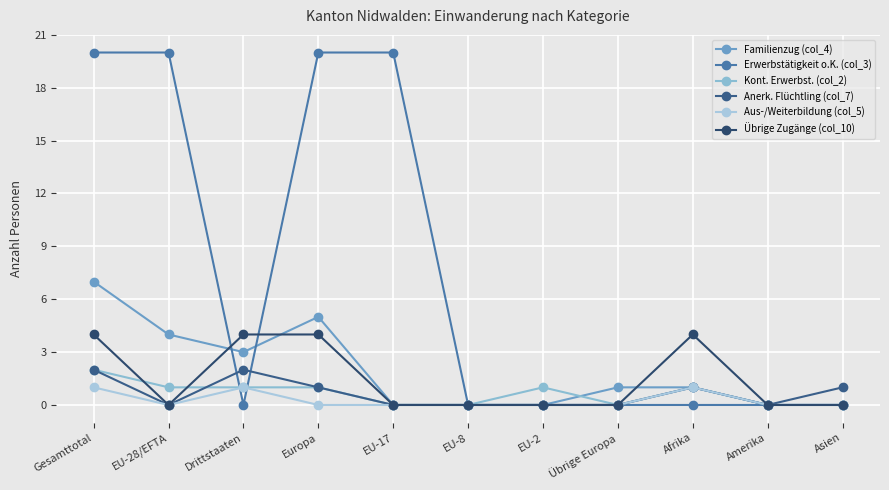

The Übrige Zugänge (col_10) series shows 0 at EU-28/EFTA. True or false?

True